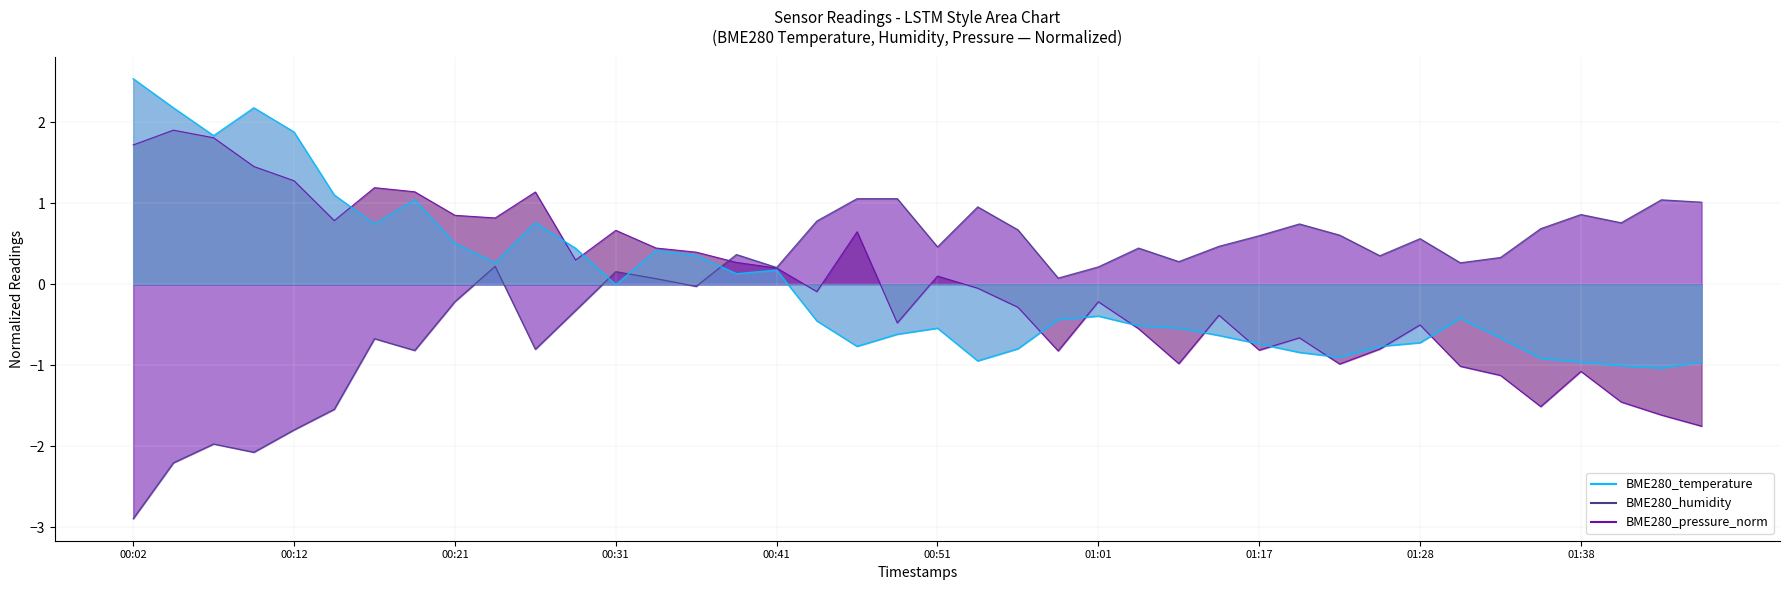

What is the difference between the highest and lowest values at 00:21?

1.1